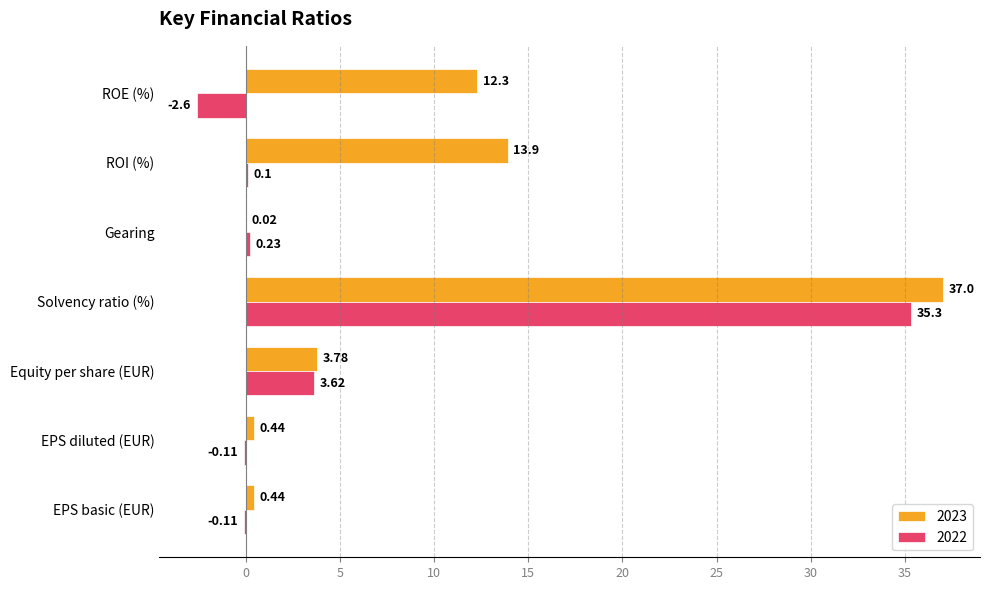

What is the sum of all 2023 values?

67.9